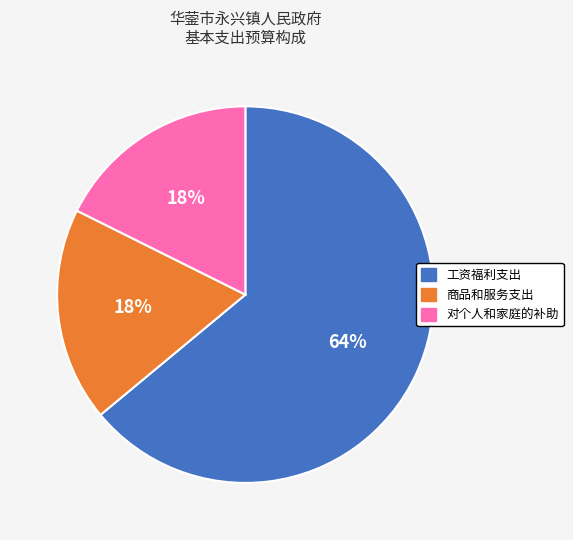

Is the sum of 商品和服务支出 and 工资福利支出 greater than half?

Yes